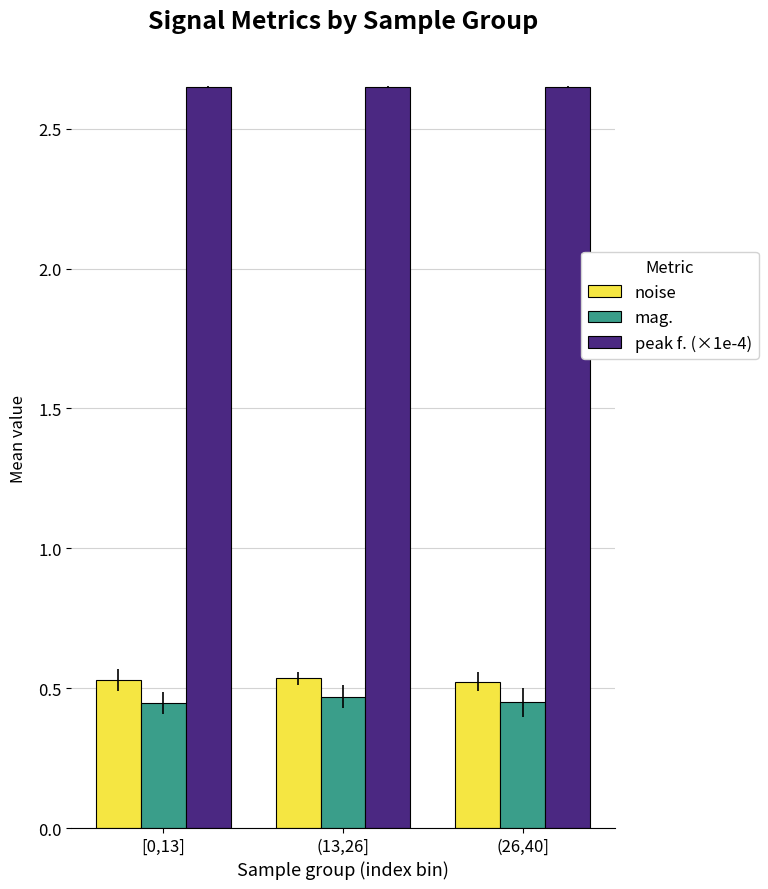

How many series are shown in this chart?

3